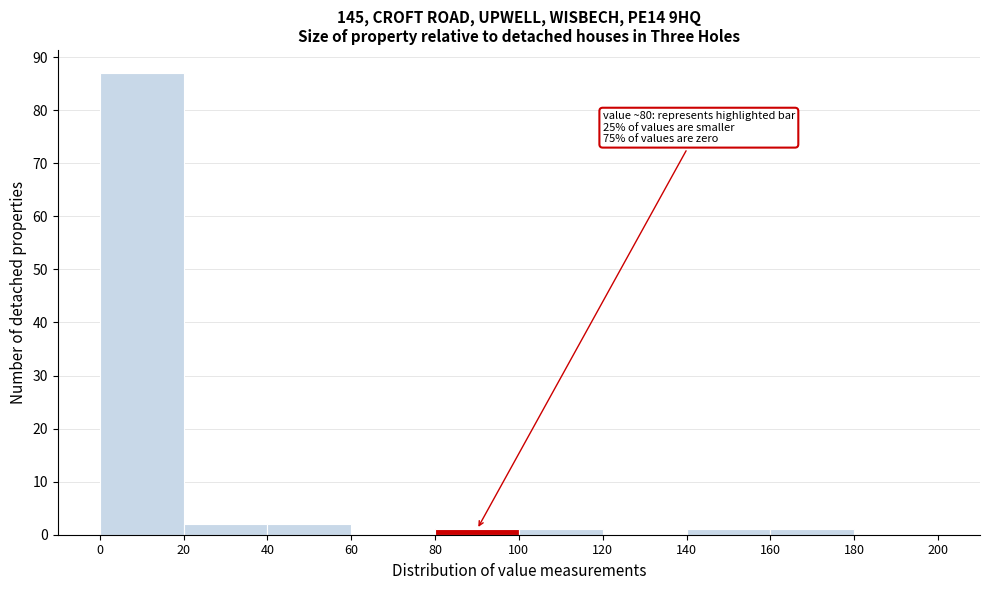

Which range on the x-axis has the tallest bar?

0 to 20